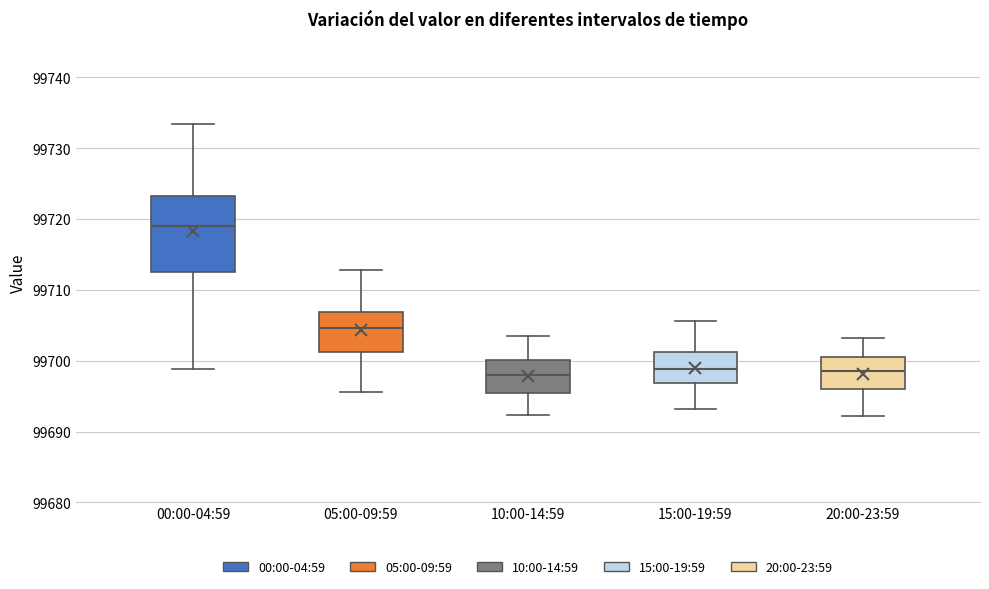

Reading left to right, transcribe this box plot: for each box, give where its median line is, the range the box spans, and where its two whiskers end, as read against the y-axis. The values are not printed on the chart, so give them approximately, as read against the axis.

00:00-04:59: median 99719, box 99712 to 99723, whiskers 99699 to 99733
05:00-09:59: median 99705, box 99701 to 99707, whiskers 99696 to 99713
10:00-14:59: median 99698, box 99695 to 99700, whiskers 99692 to 99703
15:00-19:59: median 99699, box 99697 to 99701, whiskers 99693 to 99706
20:00-23:59: median 99699, box 99696 to 99701, whiskers 99692 to 99703